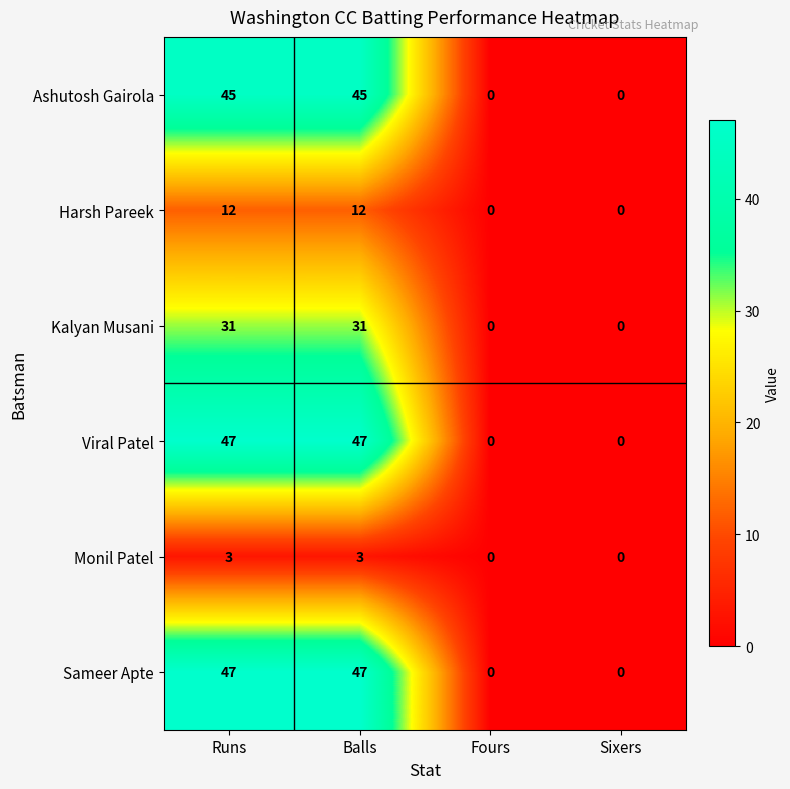

True or false: Viral Patel has a value of 83 at Balls.

False